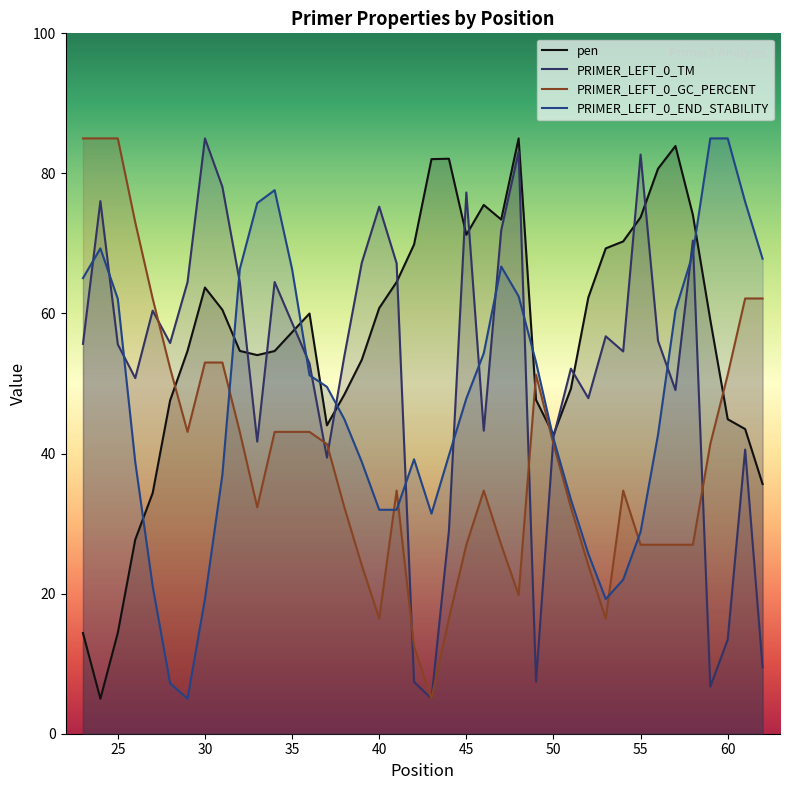

At which label is PRIMER_LEFT_0_GC_PERCENT closest to 45?

29